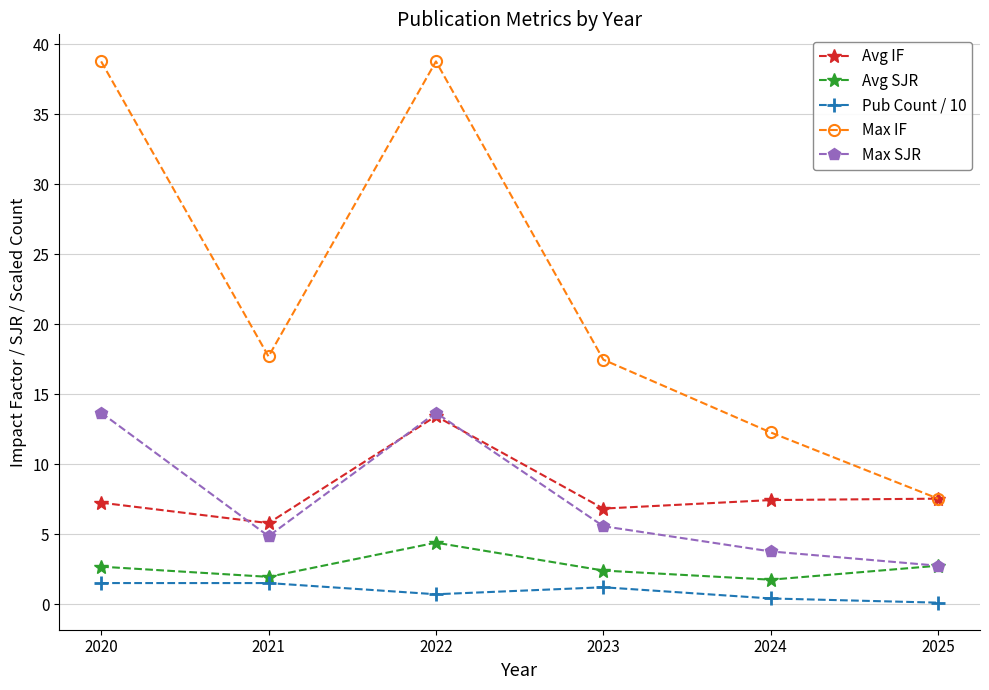

Count the number of data series in this chart.

5